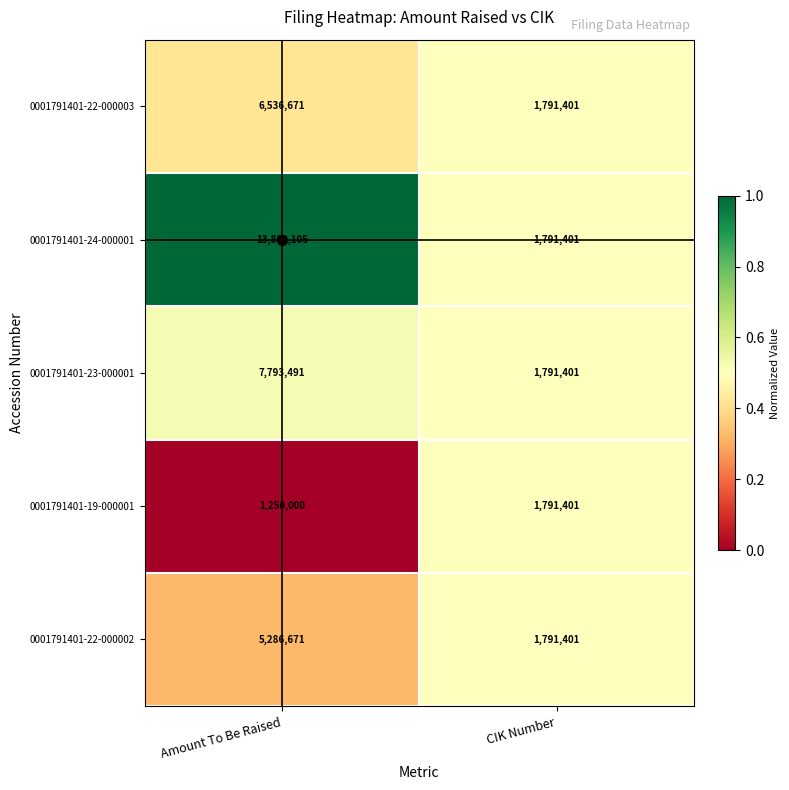

What is the approximate value of 0001791401-22-000003 at Amount To Be Raised?

6536671